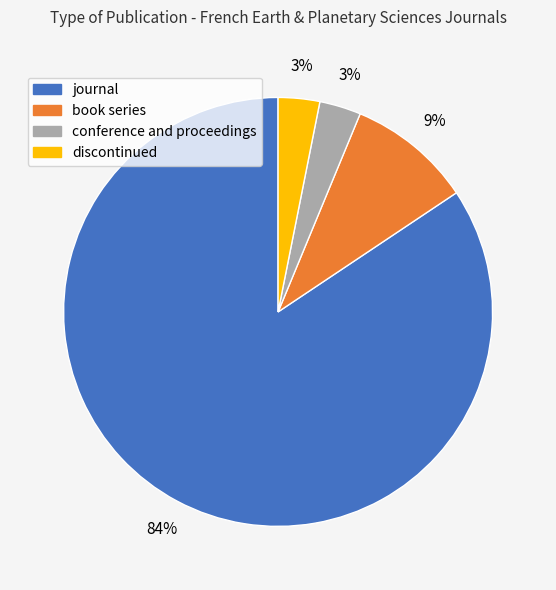

Is the sum of book series and discontinued greater than half?

No